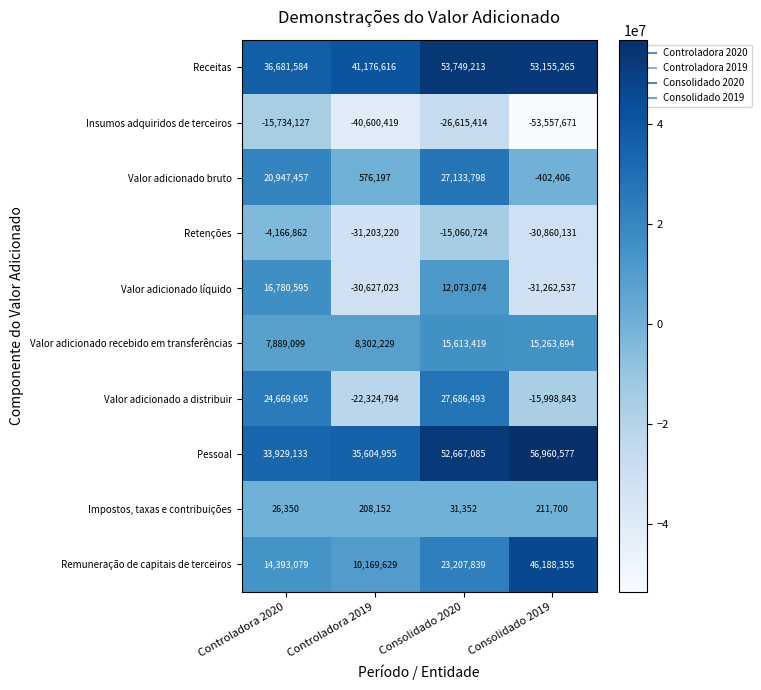

What is the maximum value shown in the chart?

56960577